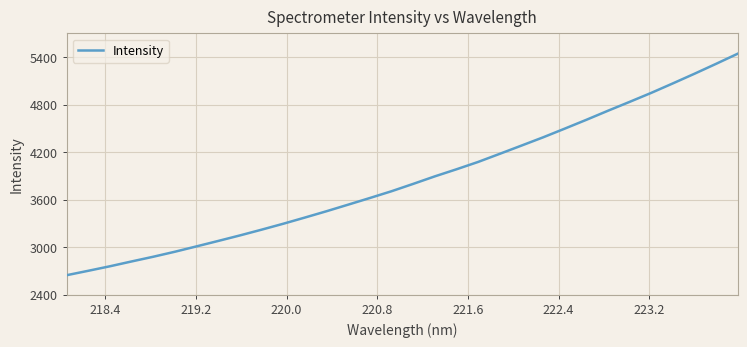

What is the difference between the maximum and minimum values?

2797.5